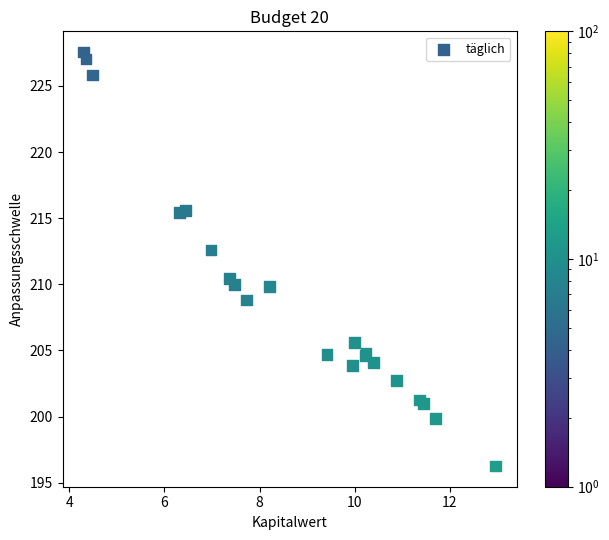

What Y value in the scatter plot is closest to 211?

210.5